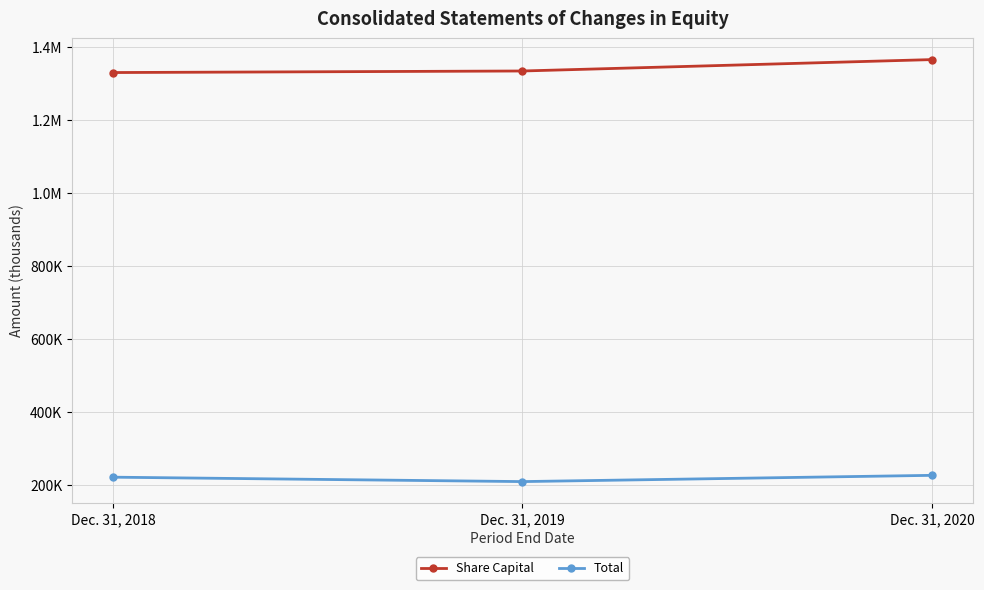

Reading left to right, list all the values displayed in this chart.

Share Capital: Dec. 31, 2018=1331214	Dec. 31, 2019=1335467	Dec. 31, 2020=1366710
Total: Dec. 31, 2018=222247	Dec. 31, 2019=210149	Dec. 31, 2020=227285